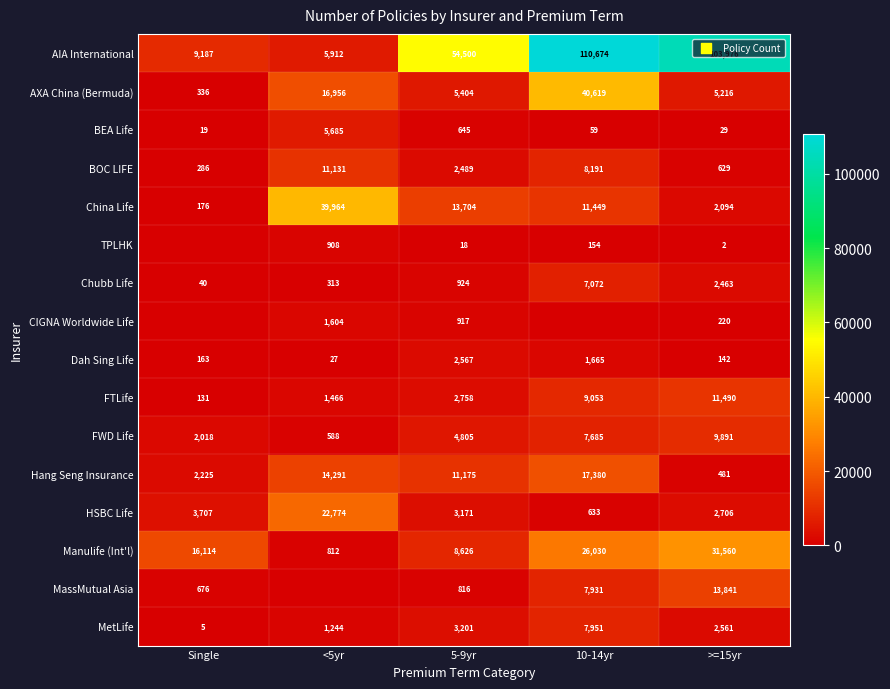

True or false: BEA Life has a value of 27 at Single.

False